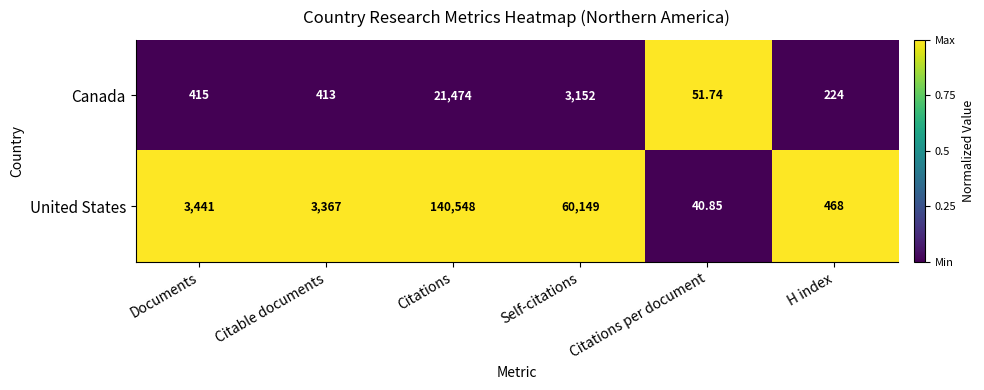

What is the difference between the highest and lowest values at Citable documents?

2954.0